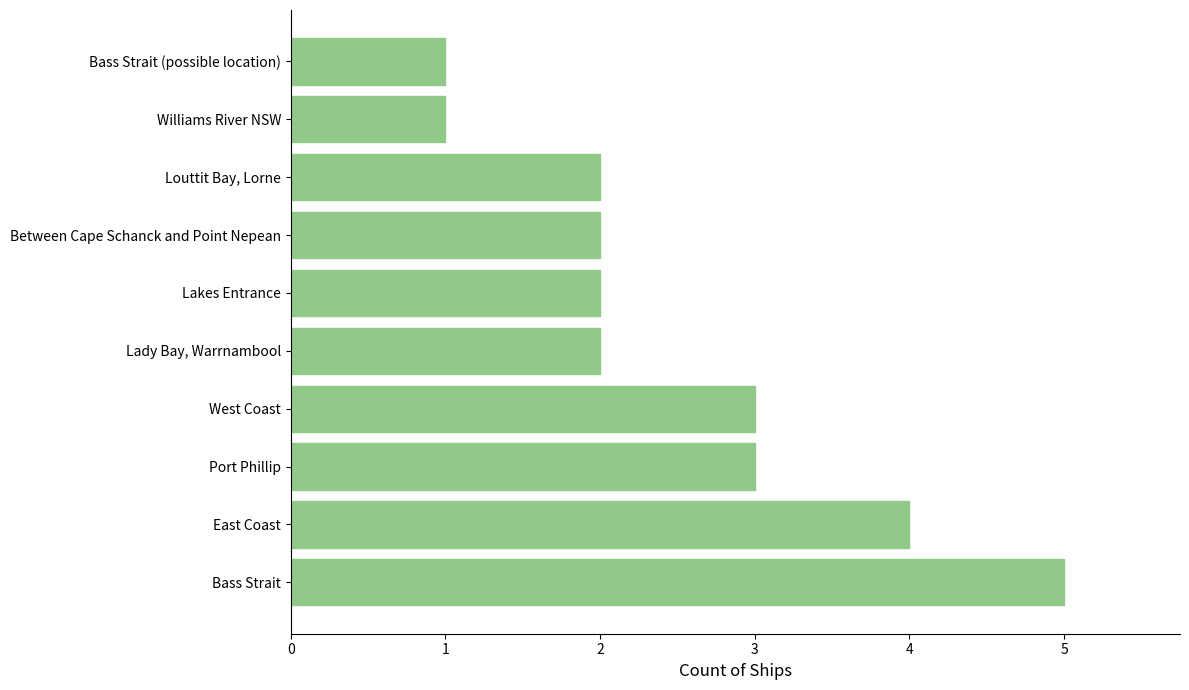

Reading top to bottom, transcribe all the data shown in this chart.

Bass Strait (possible location)=1	Williams River NSW=1	Louttit Bay, Lorne=2	Between Cape Schanck and Point Nepean=2	Lakes Entrance=2	Lady Bay, Warrnambool=2	West Coast=3	Port Phillip=3	East Coast=4	Bass Strait=5